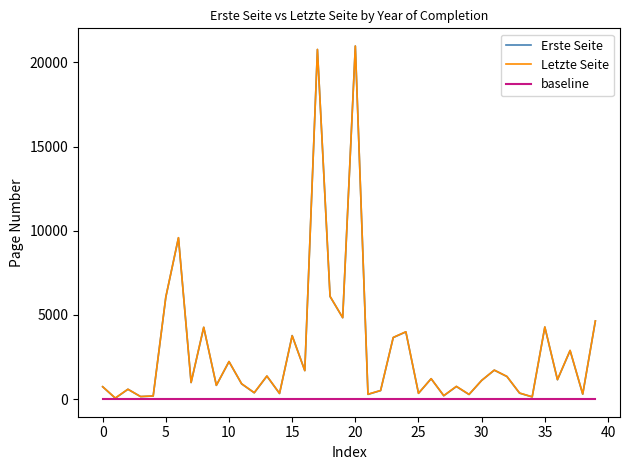

What is the highest value of the Erste Seite series?

20977